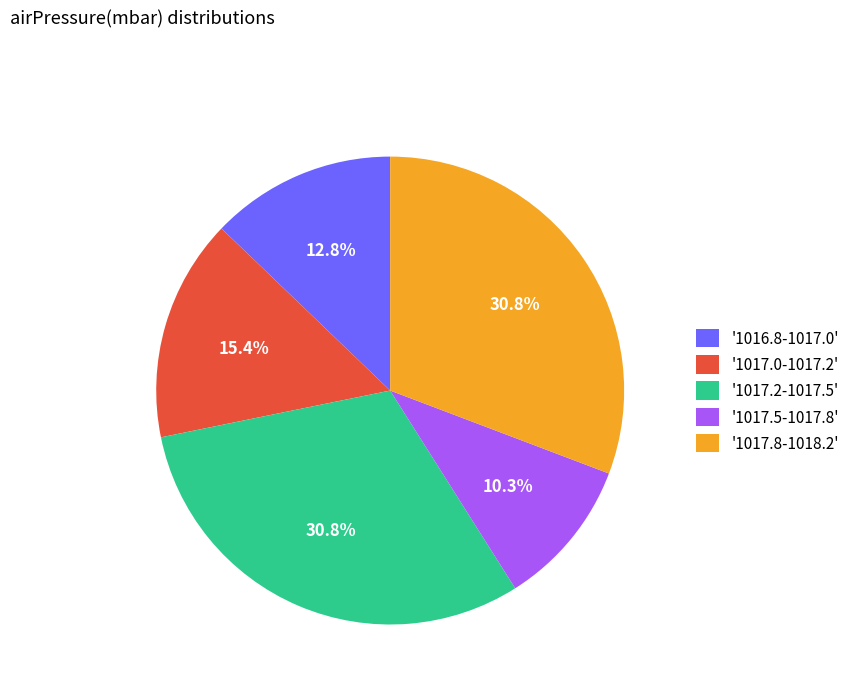

Which category has the smallest portion of the pie?

'1017.5-1017.8'